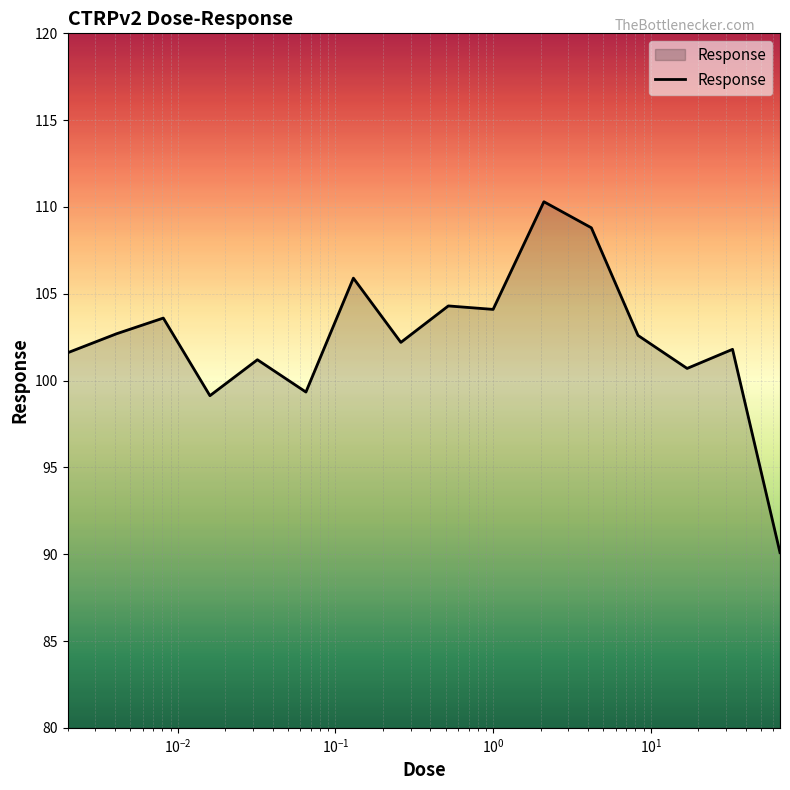

What is the greatest value displayed?

110.3